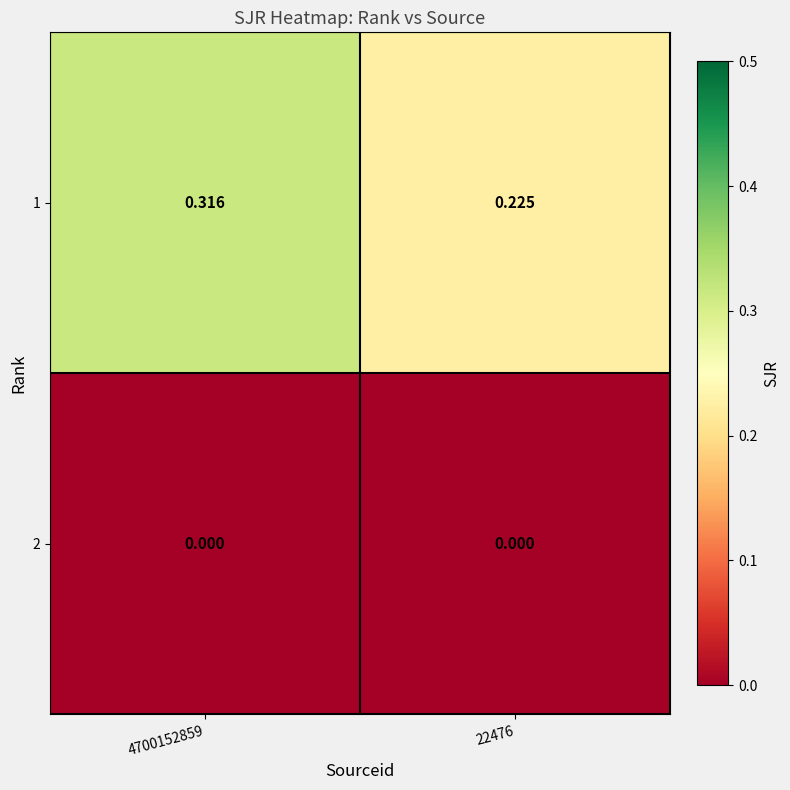

Is the value of 1 at 22476 greater than the value of 2 at 22476?

Yes